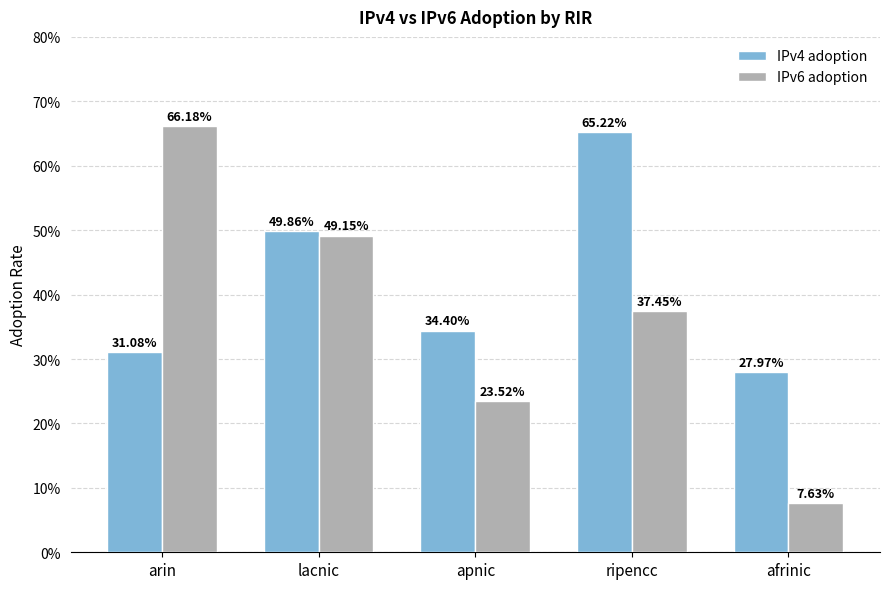

What is the minimum value shown in the chart?

0.1